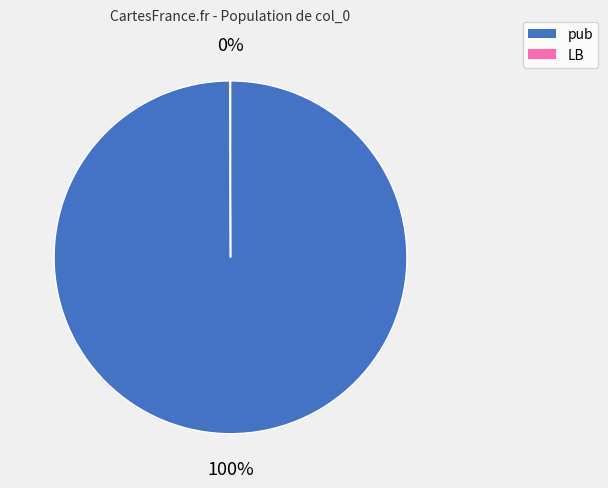

Does any single category account for the majority?

Yes